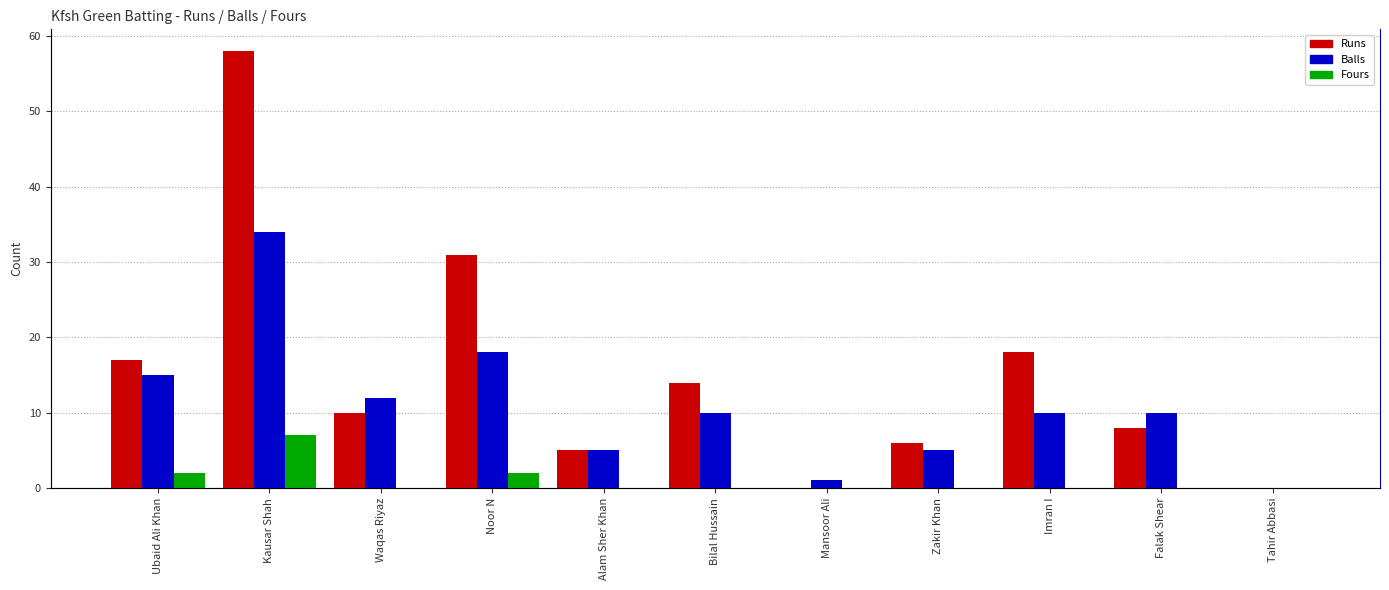

What is the sum of all Balls values?

120